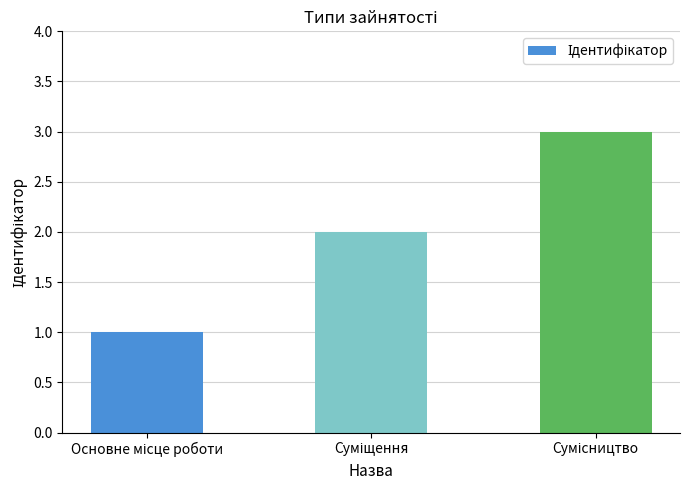

What is the maximum value shown in the chart?

3